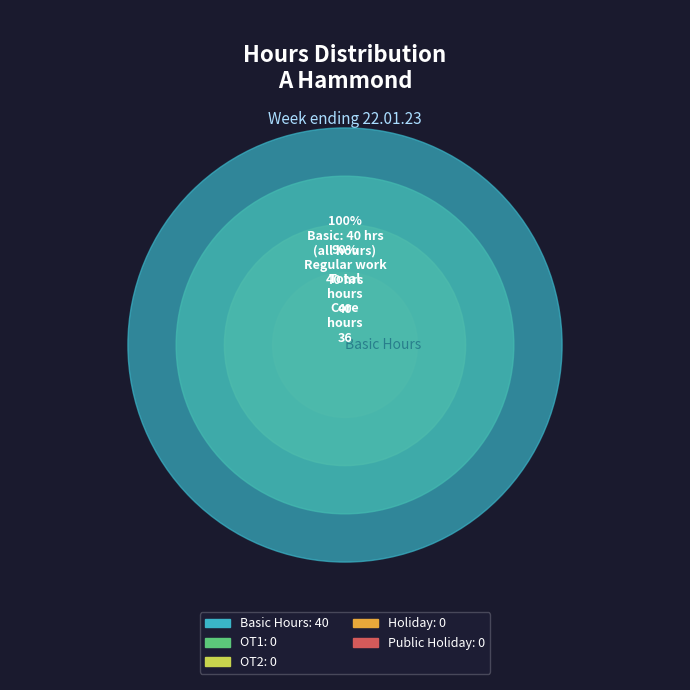

Rank the categories by value from lowest to highest.

OT1, OT2, Holiday, Public Holiday, Basic Hours